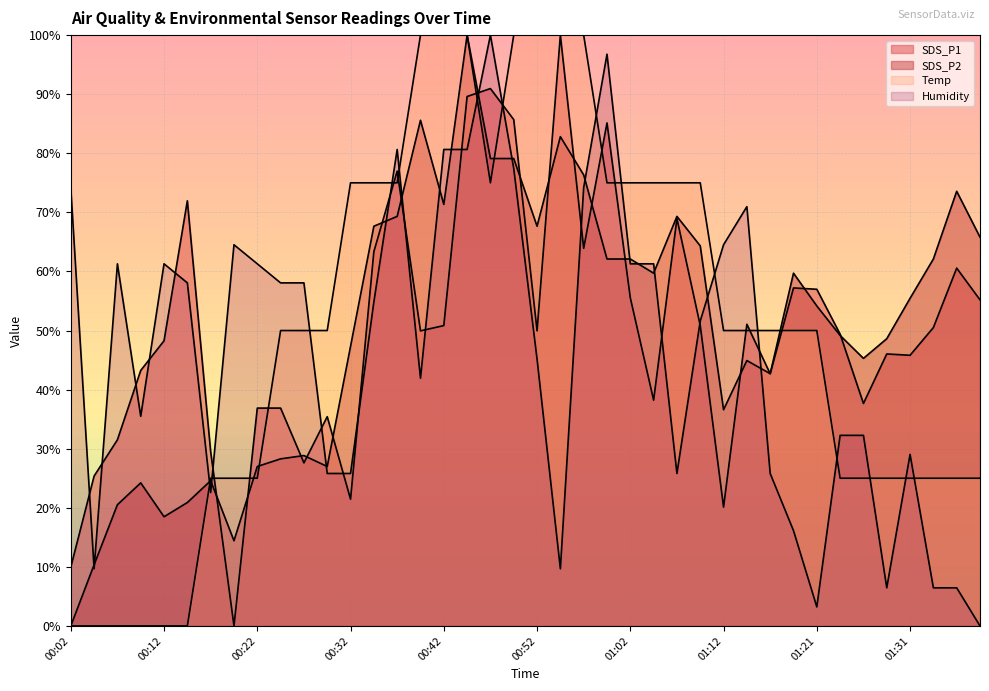

True or false: Humidity and SDS_P2 intersect in this chart.

True